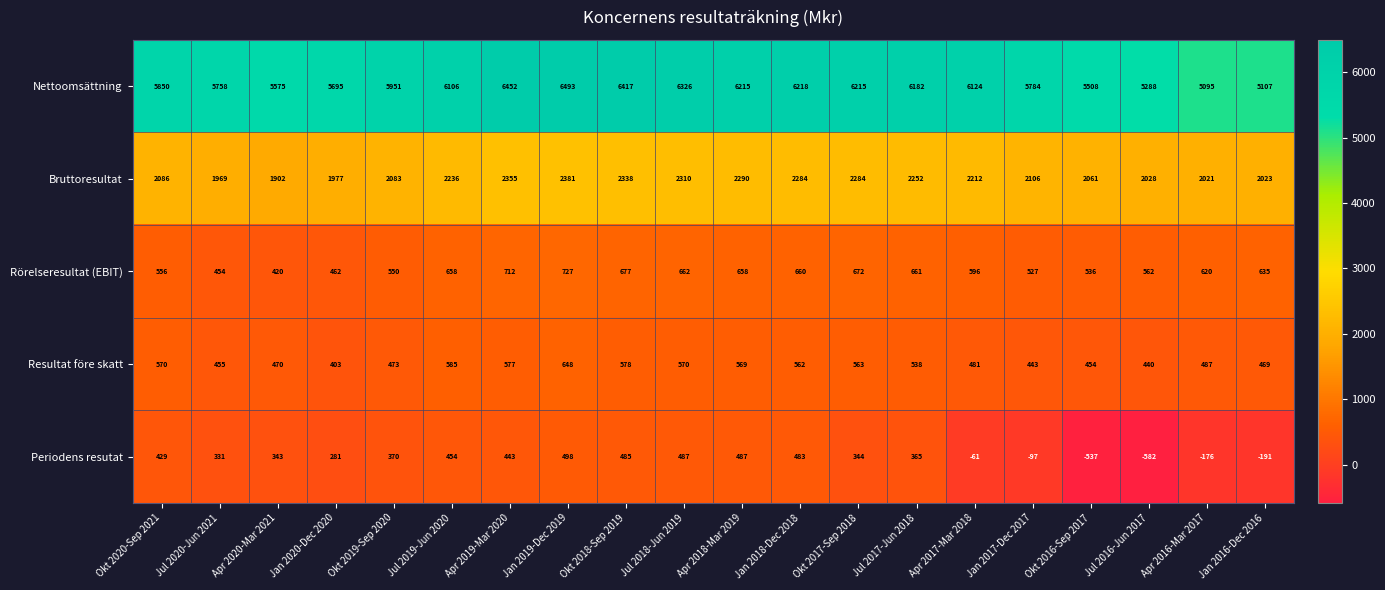

The Rörelseresultat (EBIT) series shows 420 at Apr 2020-Mar 2021. True or false?

True